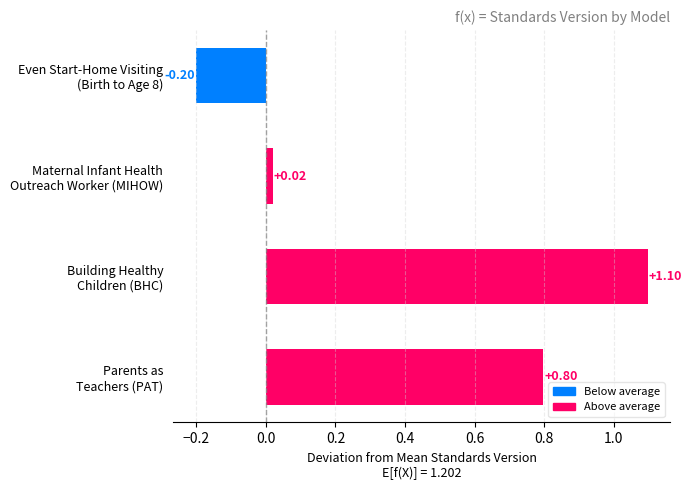

How many data points are less than 0?

1